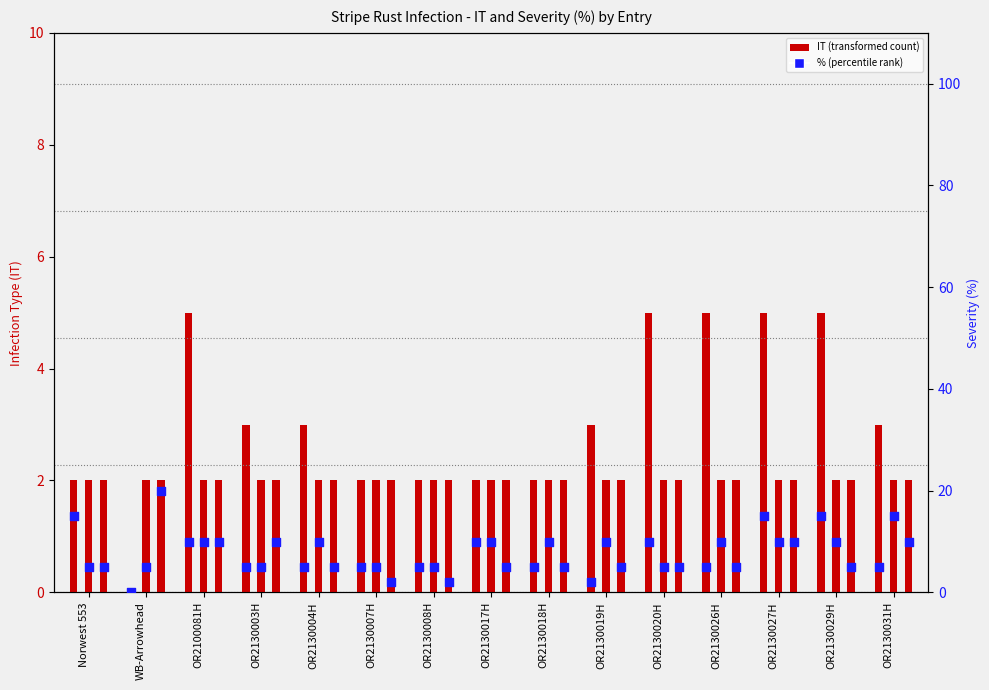

What is the total value across all series at OR2130008H?

18